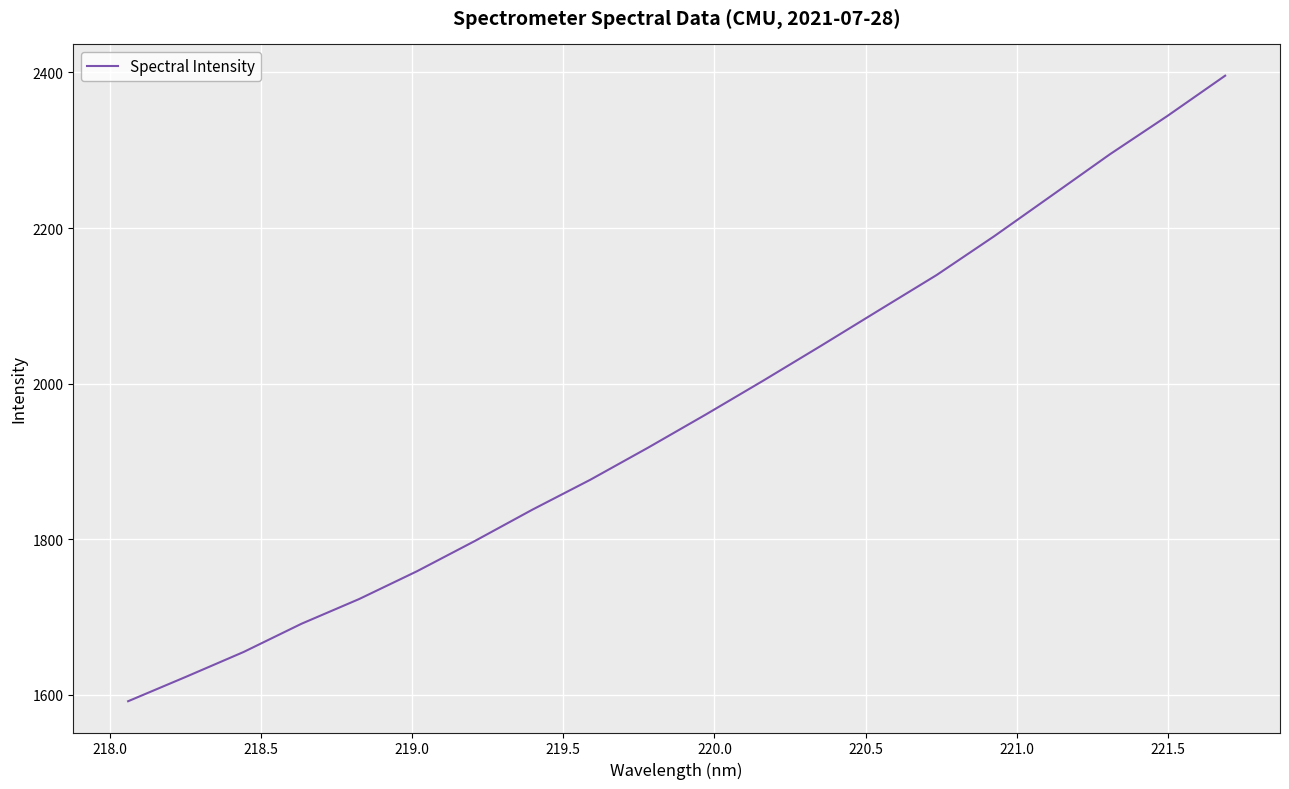

What is the greatest value displayed?

2395.8